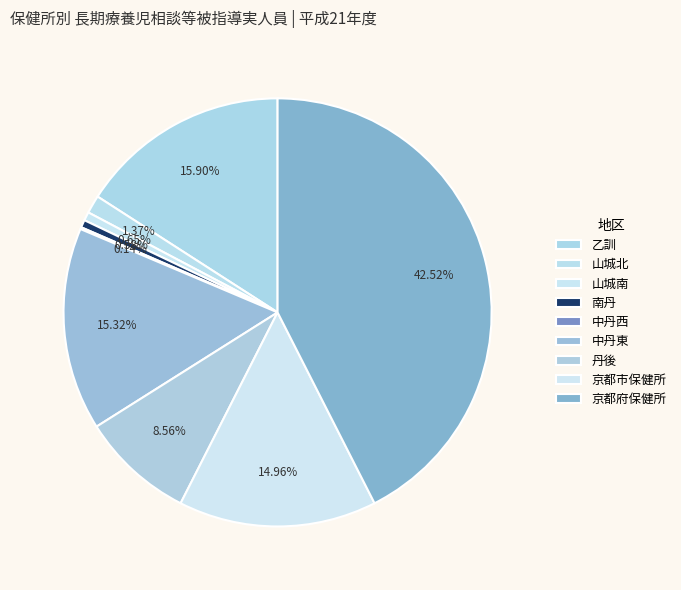

To the nearest percent, what portion does 山城北 represent?

1%